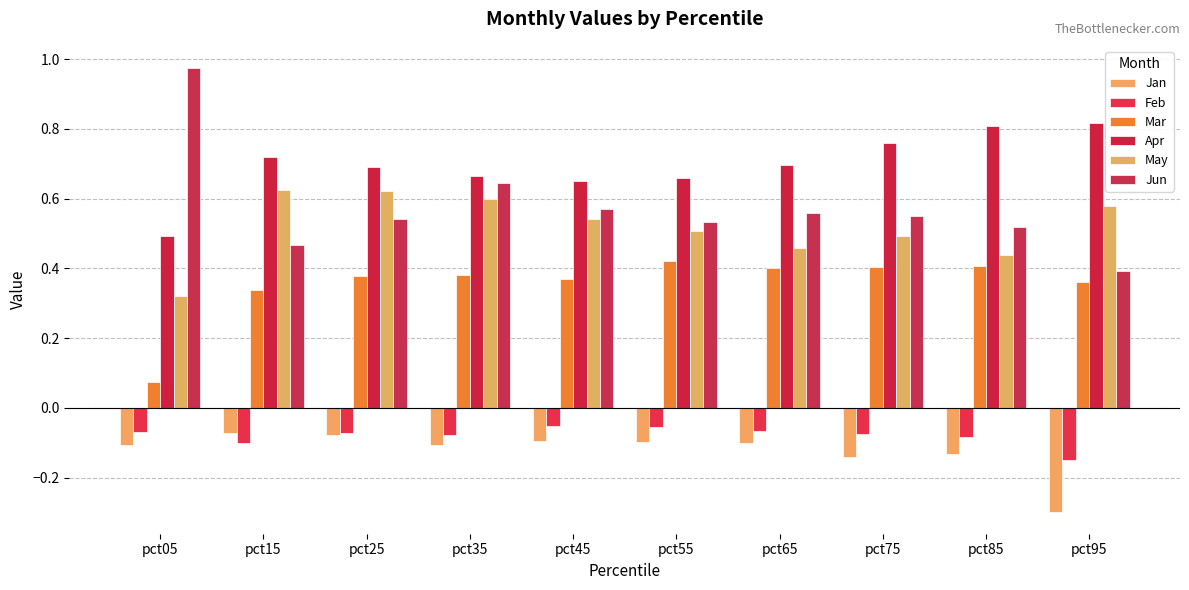

How many bars are there in each group?

6